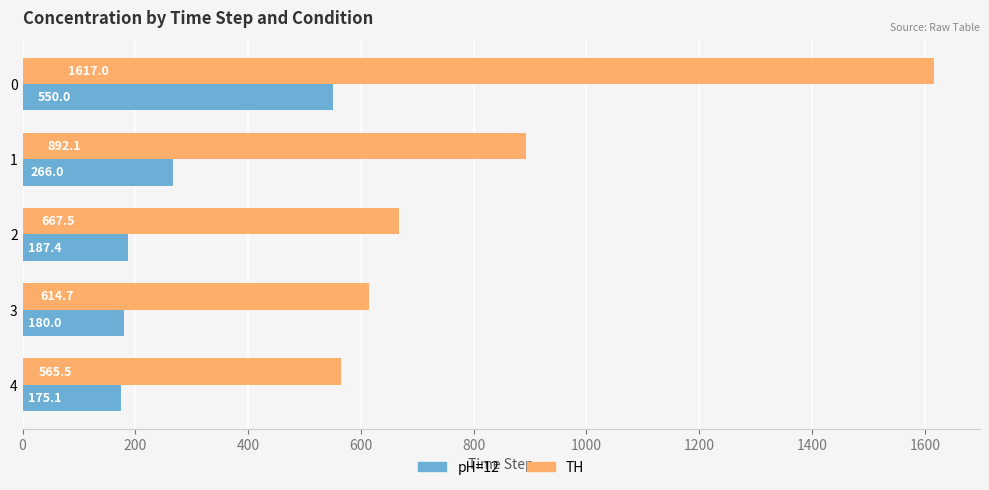

List the labels in order of TH value, largest first.

0, 1, 2, 3, 4